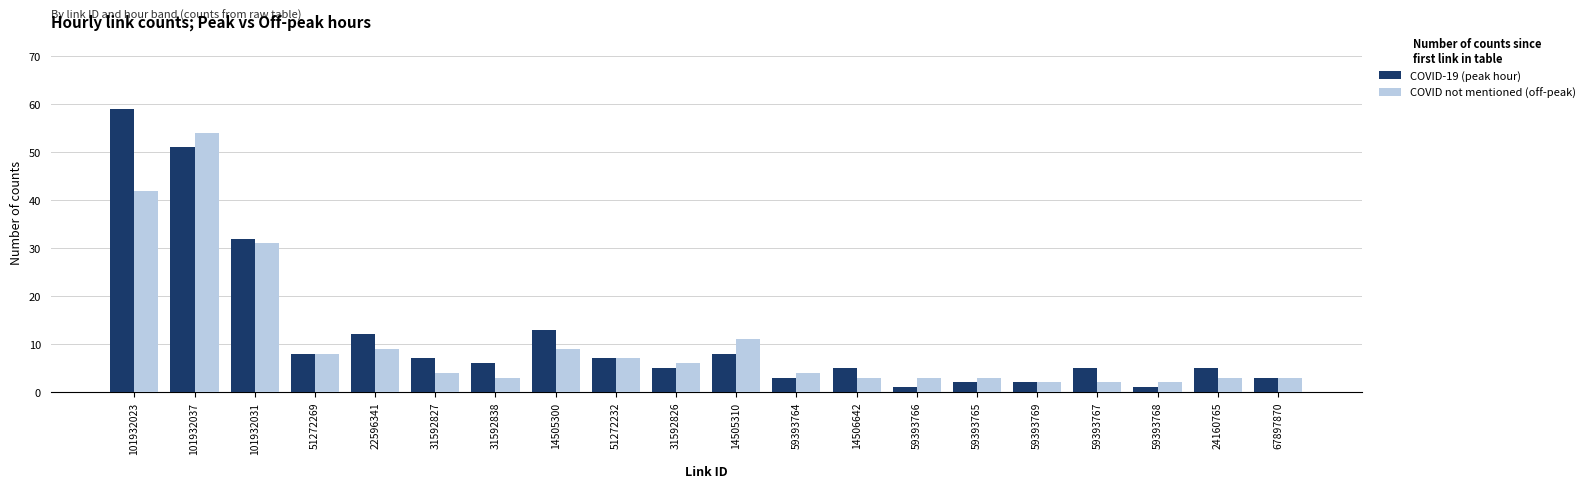

What is the minimum value shown in the chart?

1